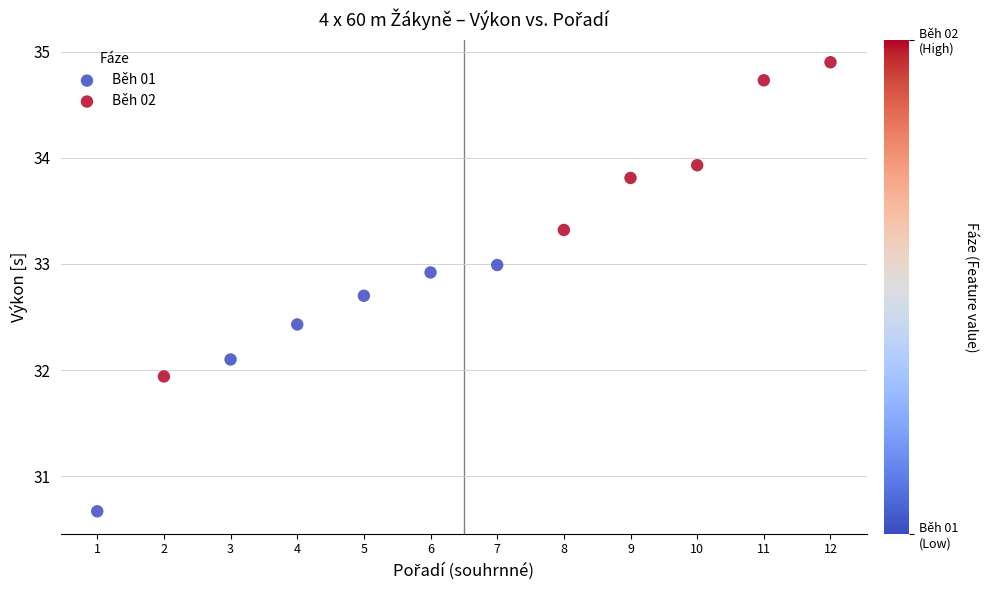

Which series has the largest Y range (max minus min)?

Běh 02